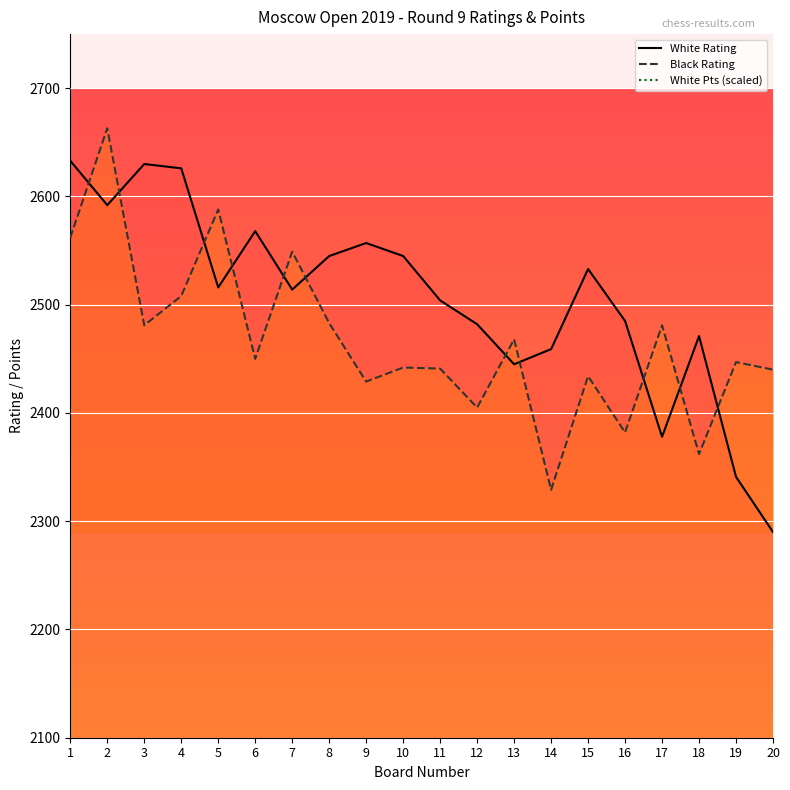

What value does the Black Rating series have at 11, to the nearest 10?

2440